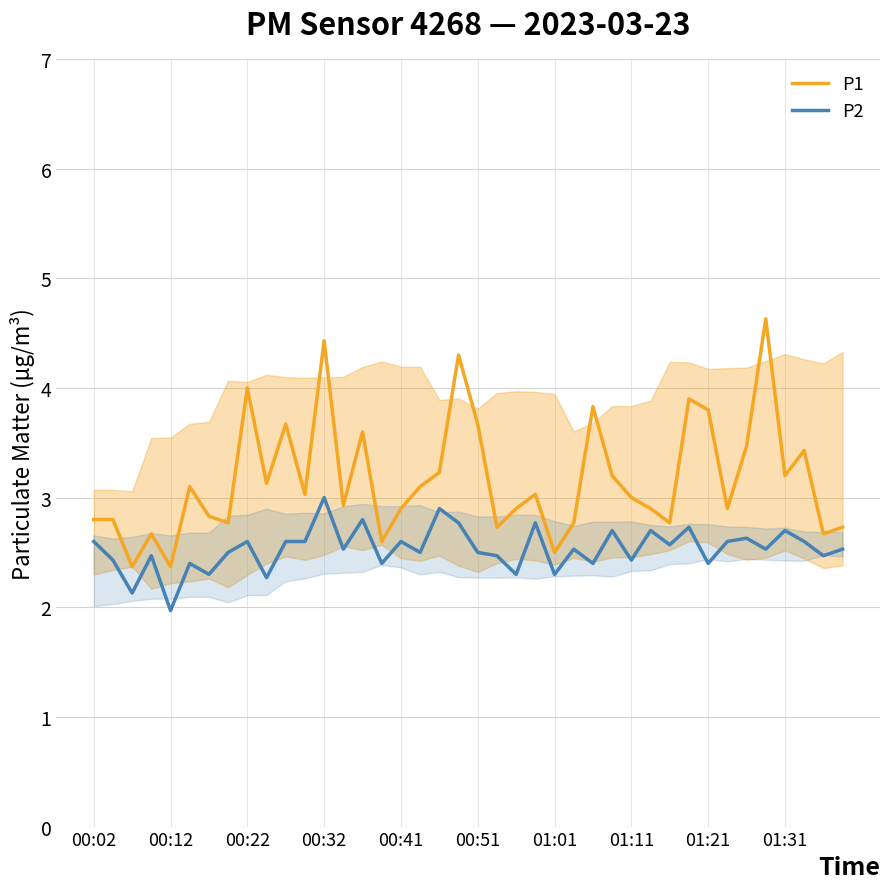

List the series in order of their overall mean, lowest first.

P2, P1